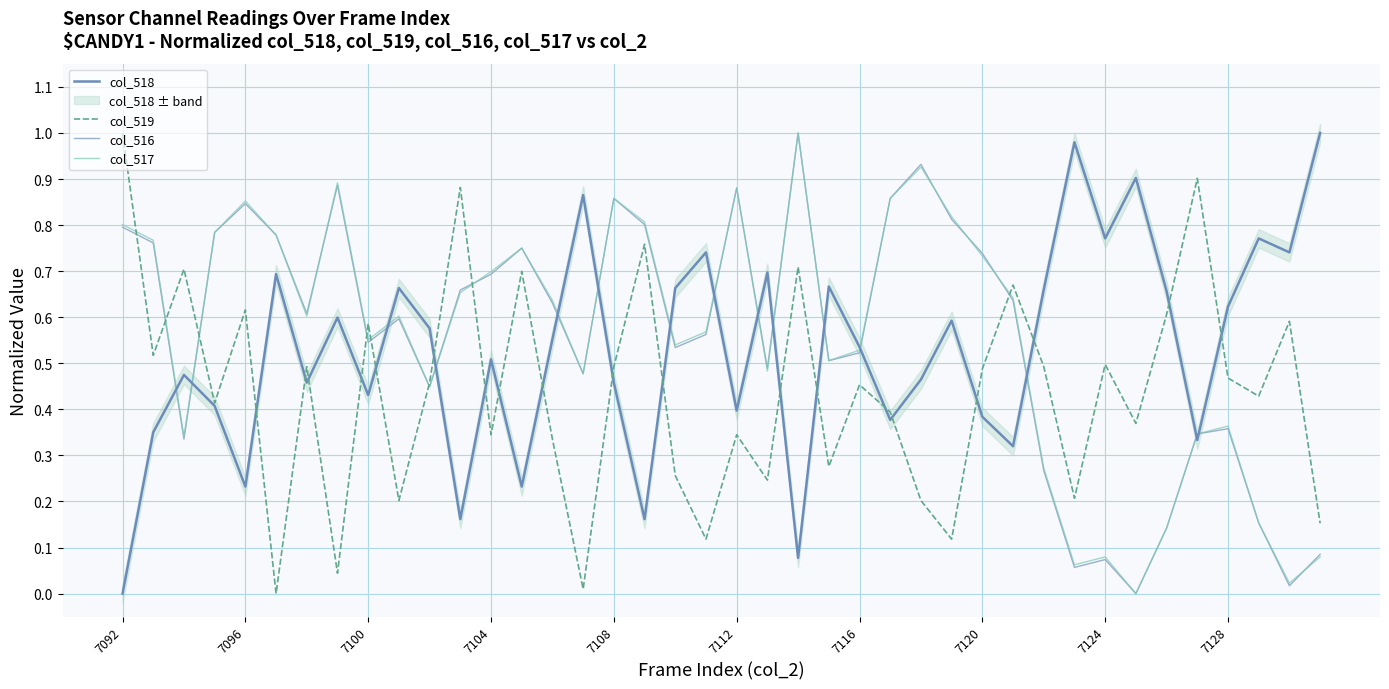

True or false: col_516 has a value of 0.4 at 7120.

False